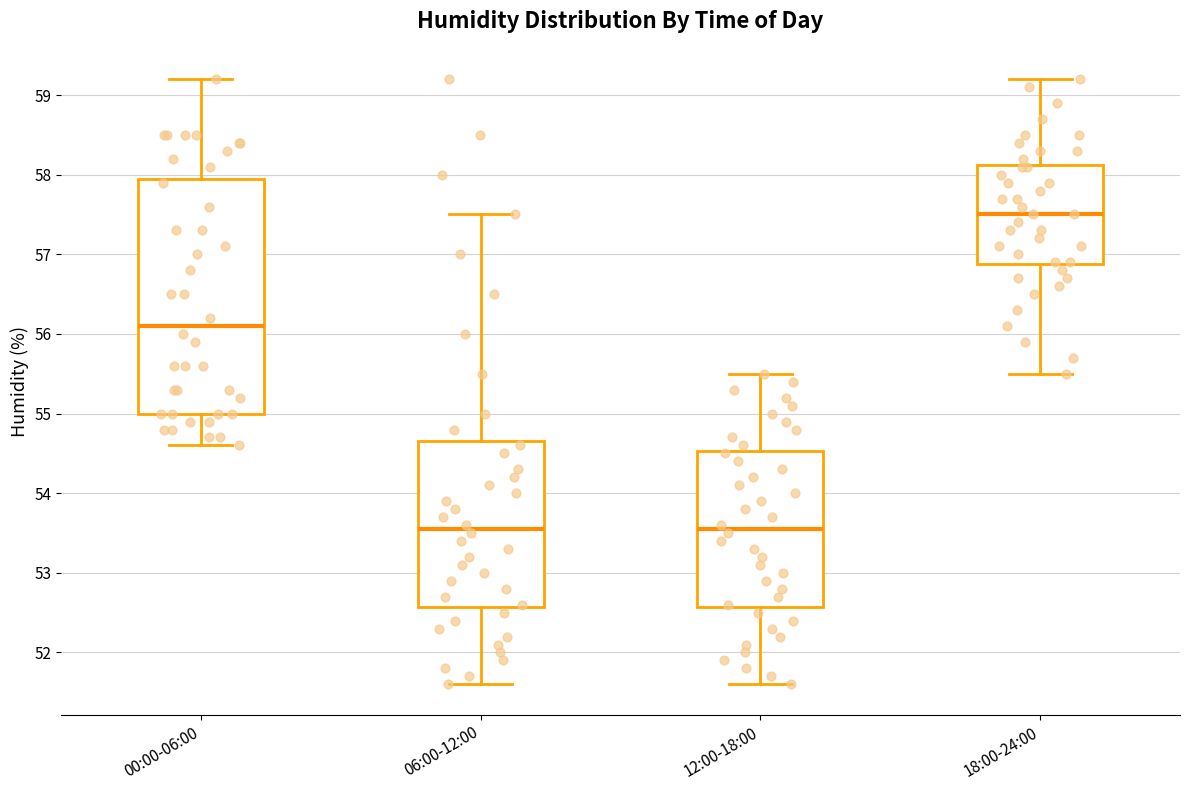

Where does the upper whisker of the box for 00:00-06:00 end on the y-axis? The values are not printed on the chart, so give them approximately, as read against the axis.

59.2